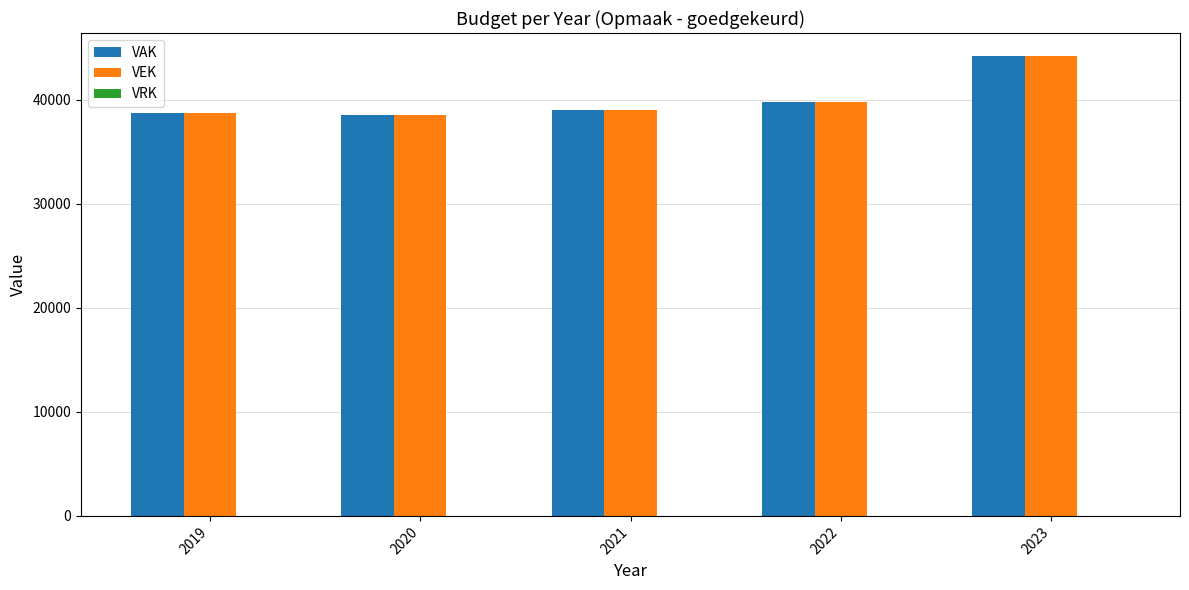

What is the maximum value for VEK?

44221